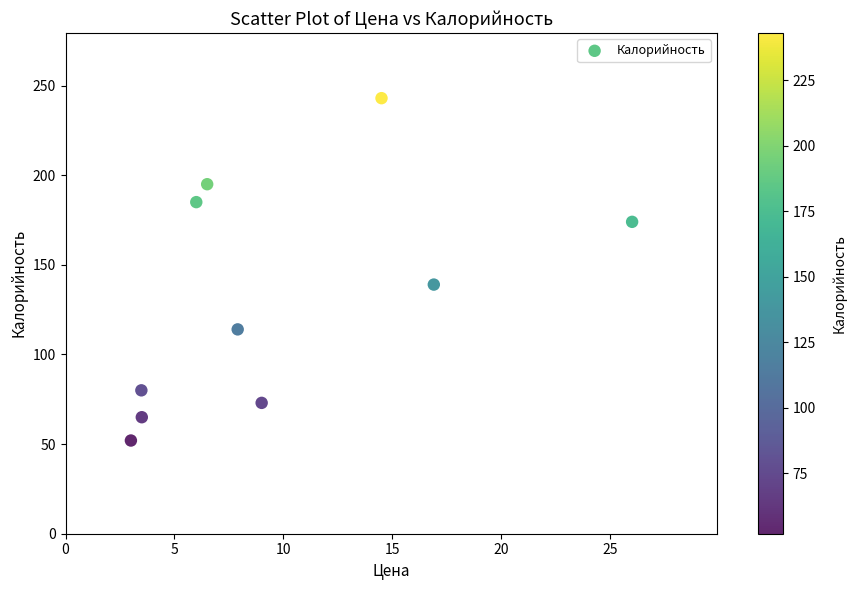

What Y value in the scatter plot is closest to 147?

139